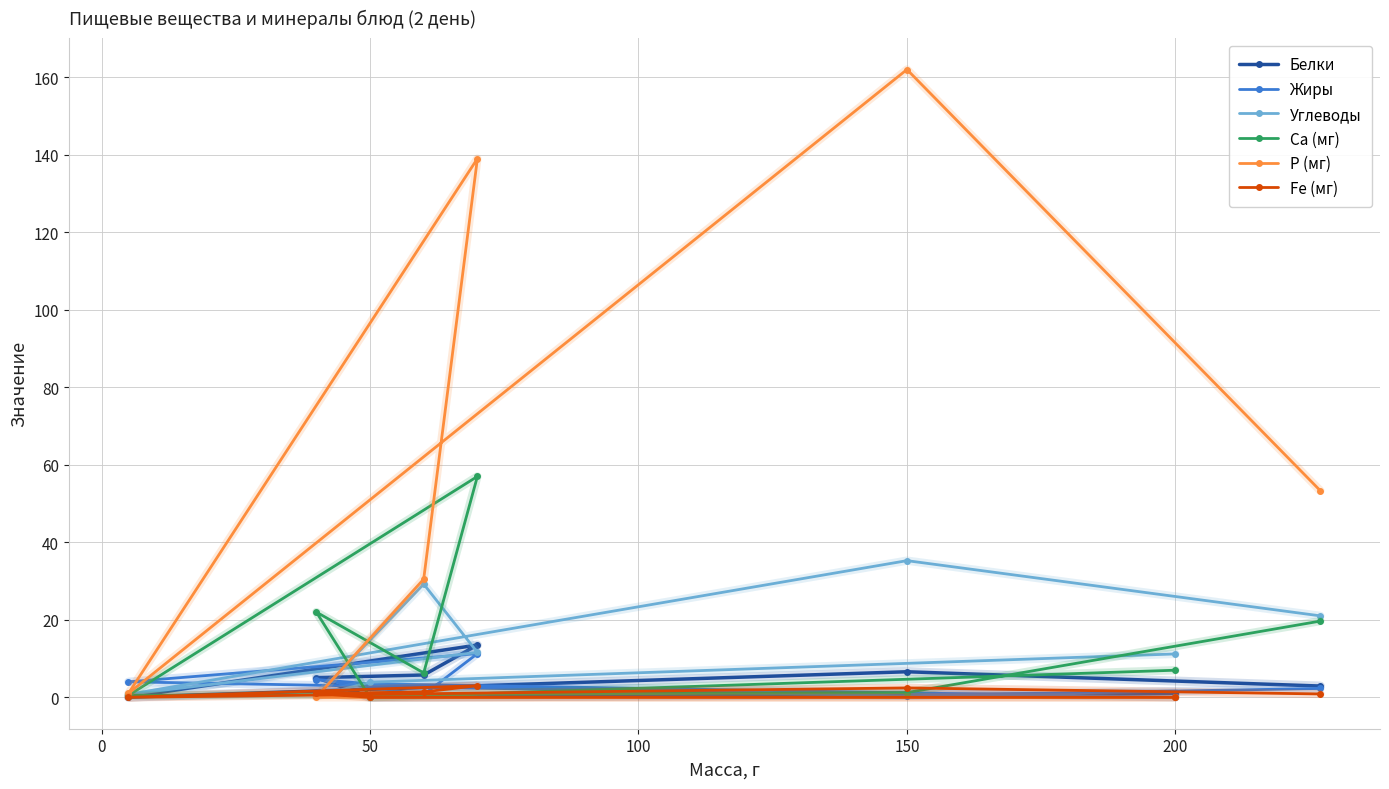

Which series has the widest spread of values?

Р (мг)